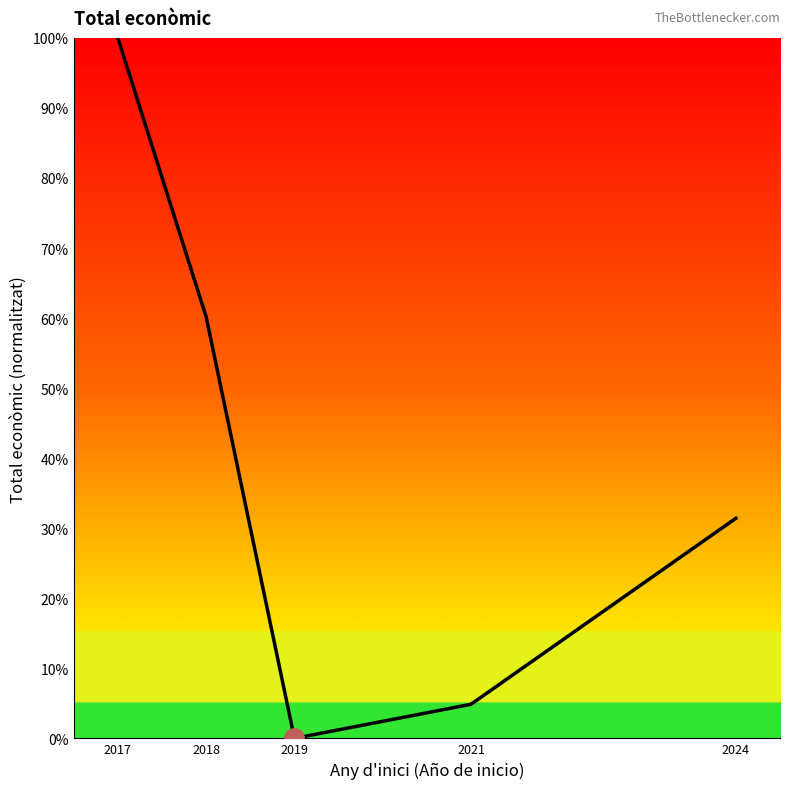

Does the chart display data point markers on the line(s)?

No